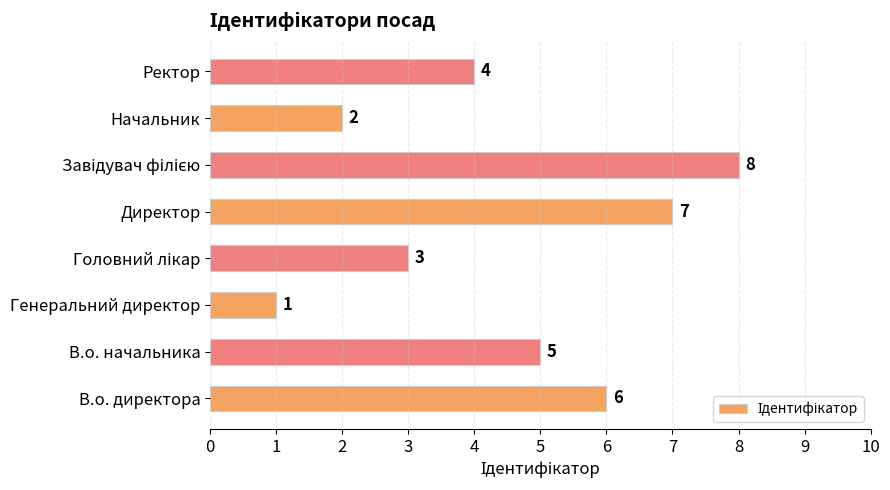

What is the sum of all values?

36